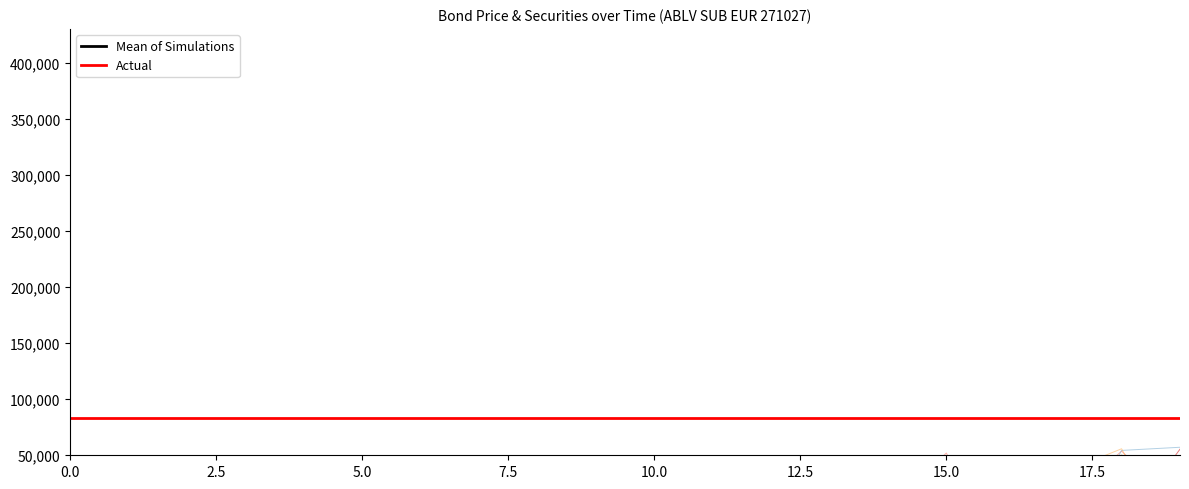

What is the difference between the Mean of Simulations values at 9 and 0.0?

4598.8